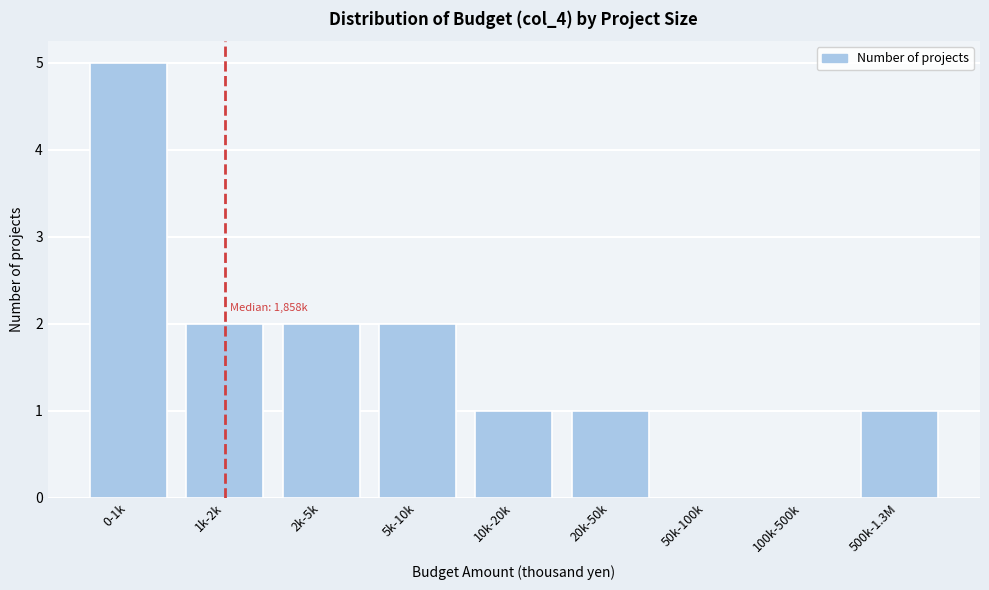

Reading left to right, what are all the values shown in this chart?

0-1k=5	1k-2k=2	2k-5k=2	5k-10k=2	10k-20k=1	20k-50k=1	50k-100k=0	100k-500k=0	500k-1.3M=1